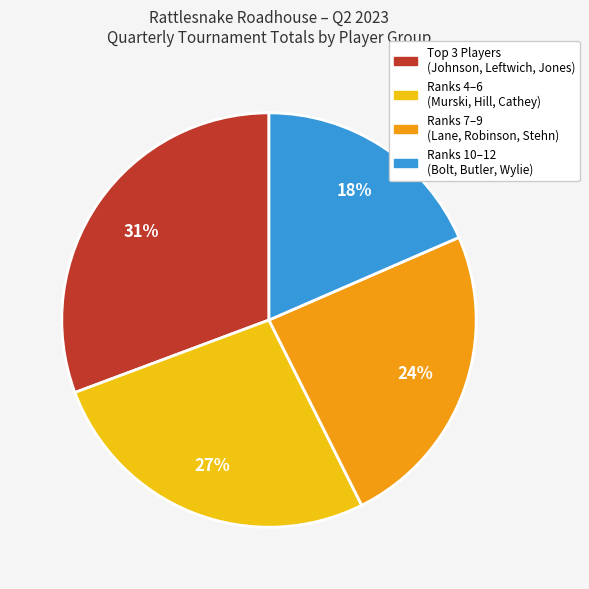

How many slices are in this pie chart?

4